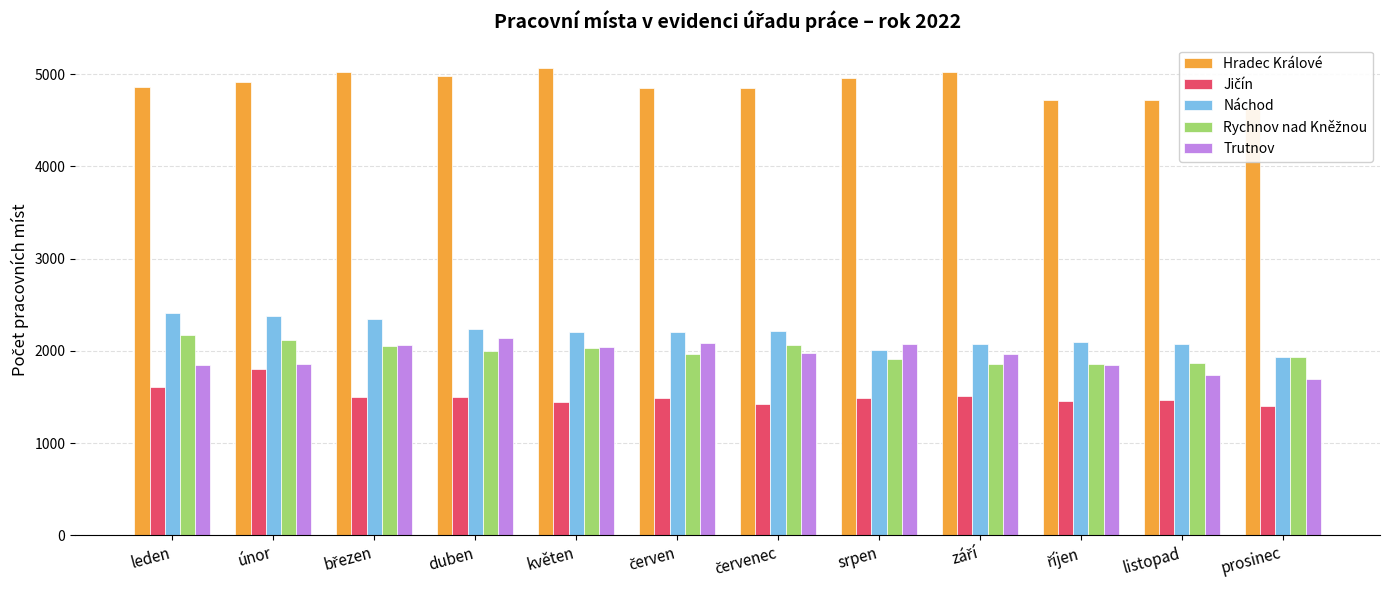

Which series has the largest total across all categories?

Hradec Králové